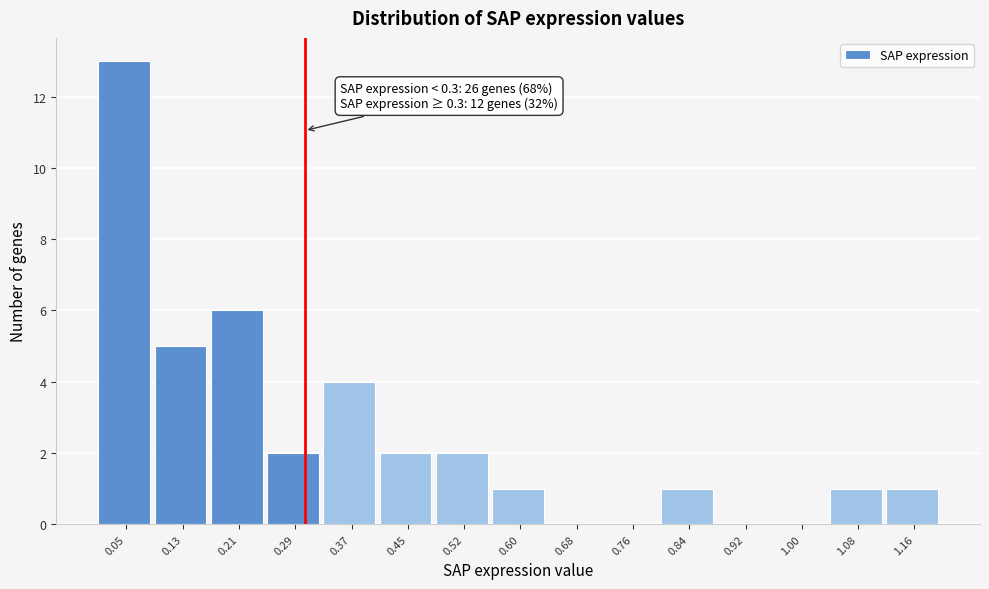

Which range on the x-axis has the tallest bar?

0.01 to 0.09